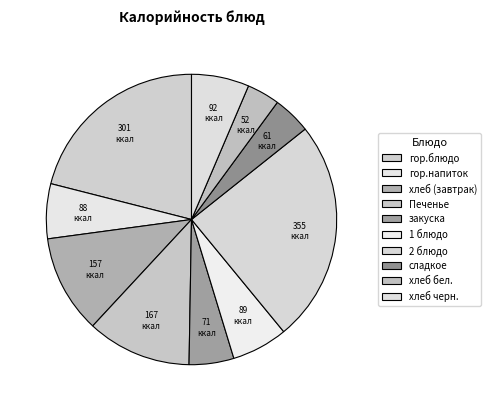

Is it true that хлеб черн. is 16% of the pie?

False